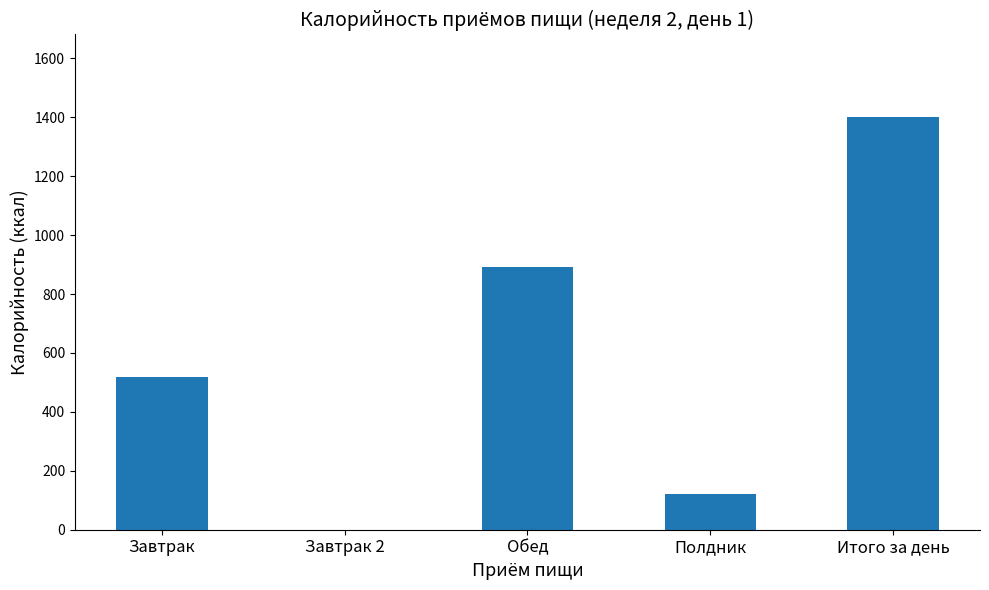

Count the number of data series in this chart.

1